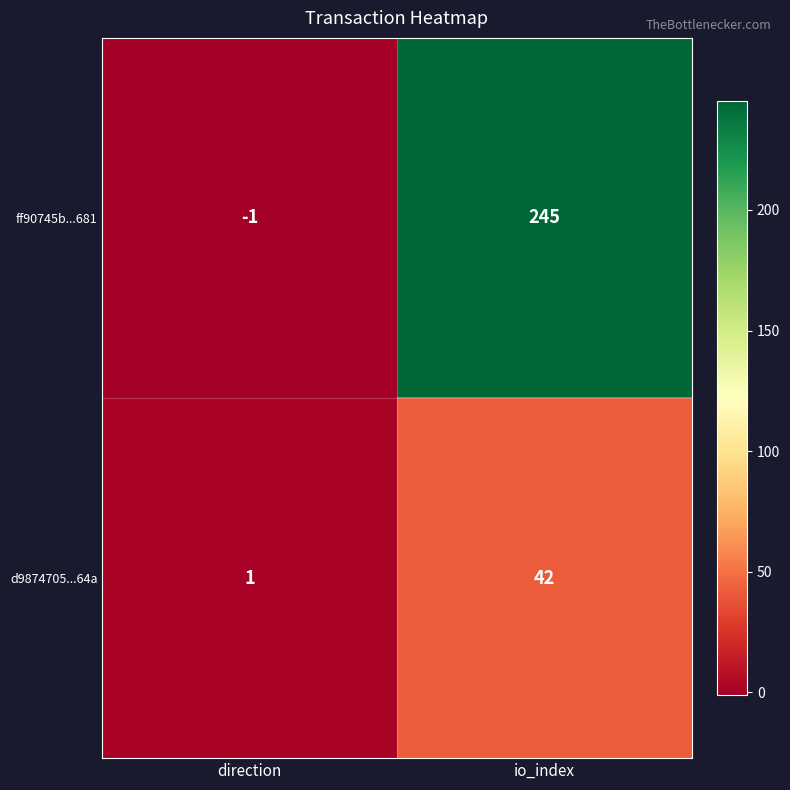

Which series has the largest range (max minus min)?

ff90745b...681